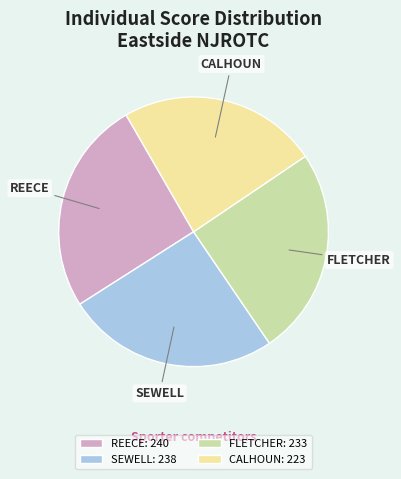

How many segments does this pie chart have?

4